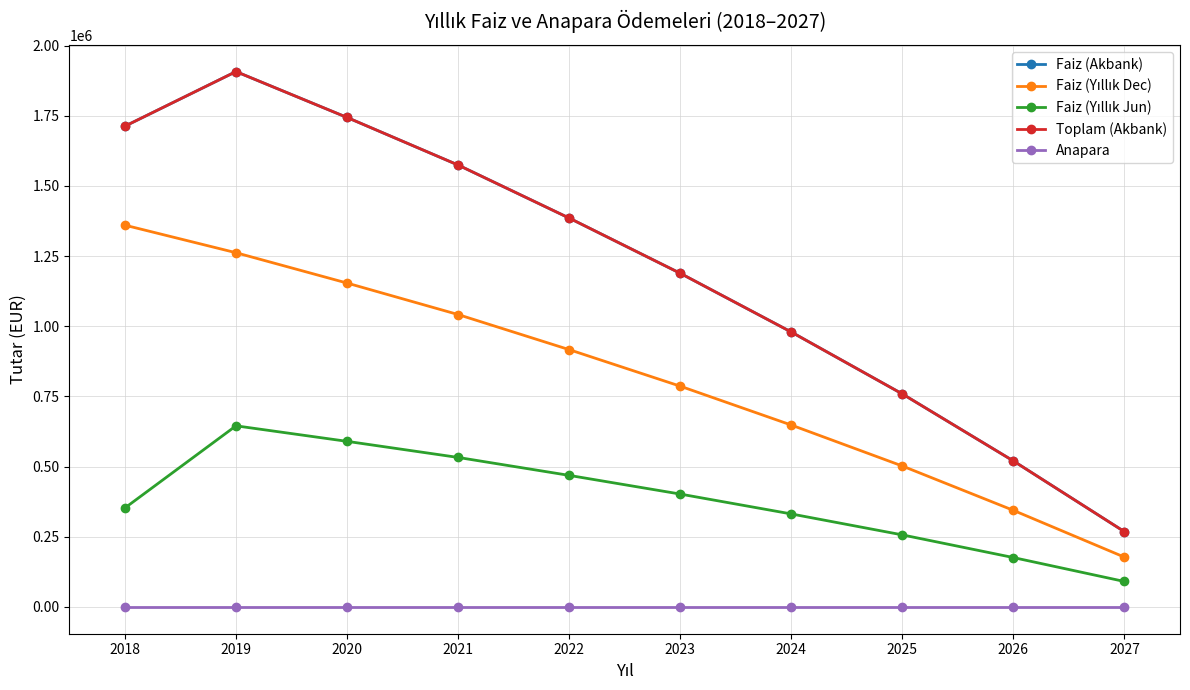

Does the chart have visible grid lines?

Yes